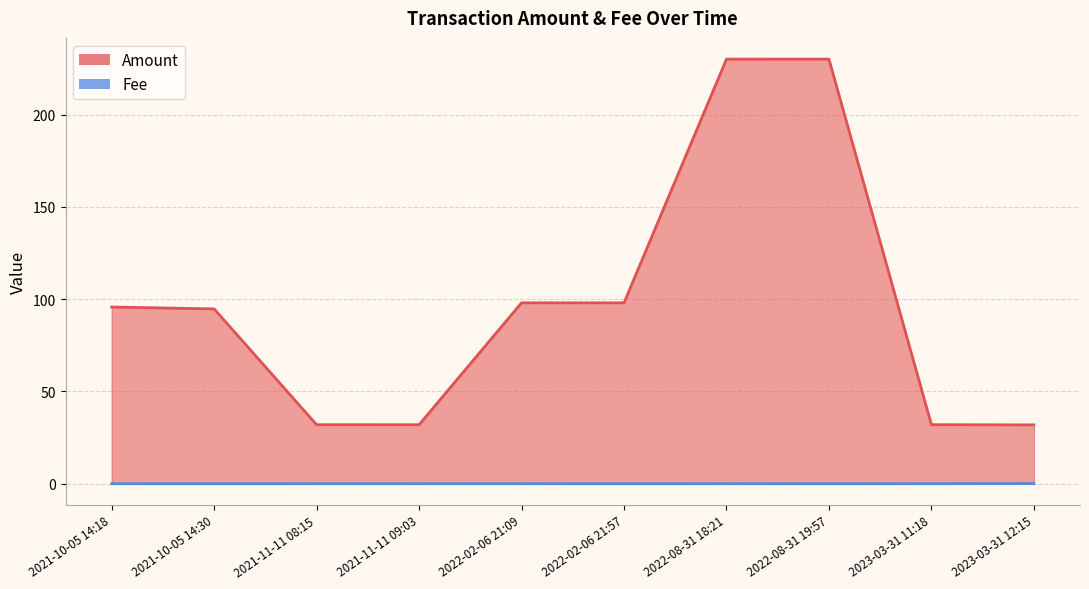

At which label does Fee reach its peak?

2023-03-31 12:15